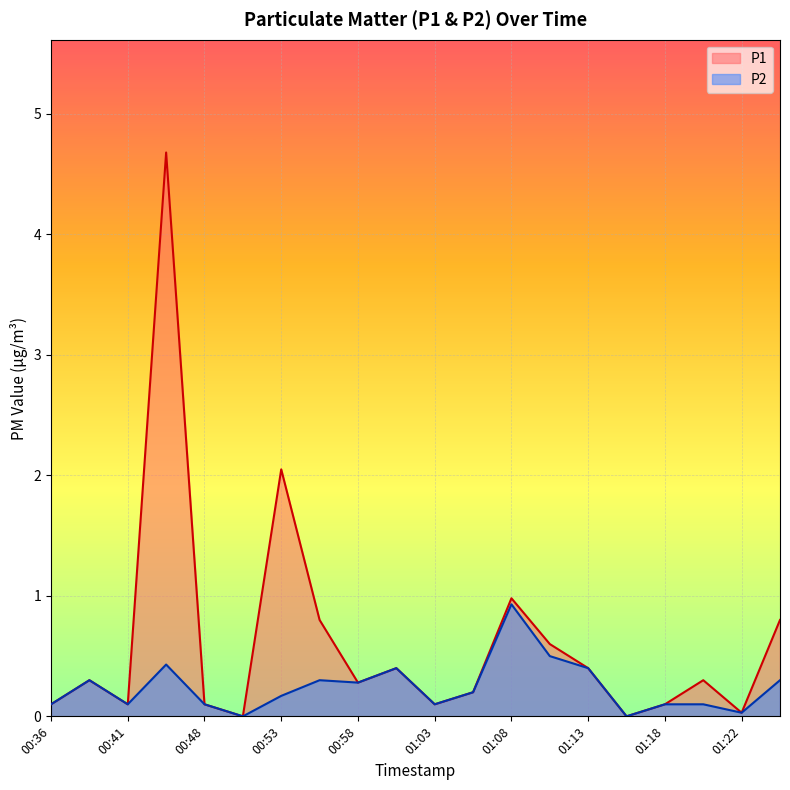

What is the label of the 2nd point from the left?

00:38